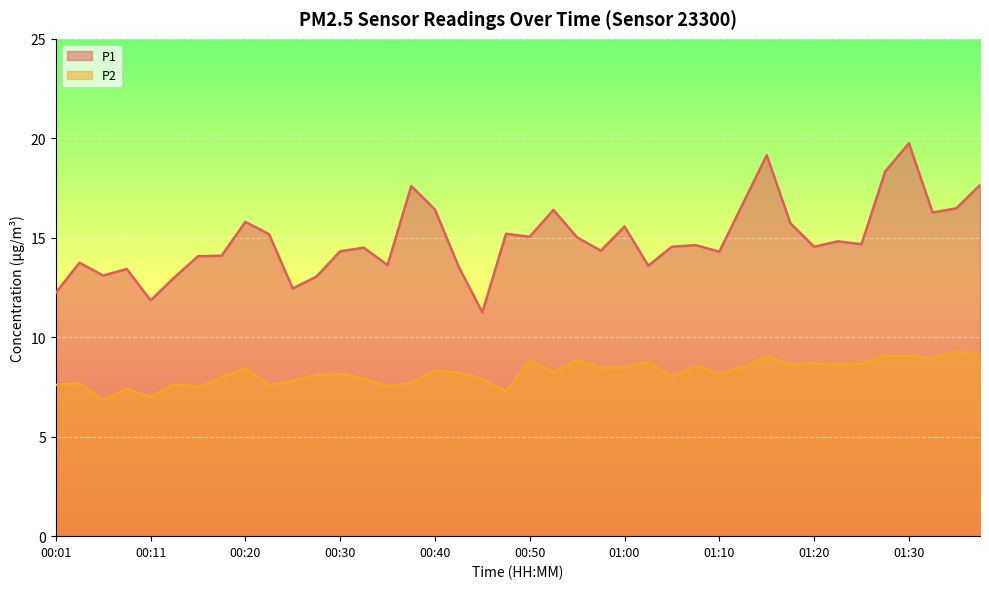

What is the label of the 9th point from the right?

01:17